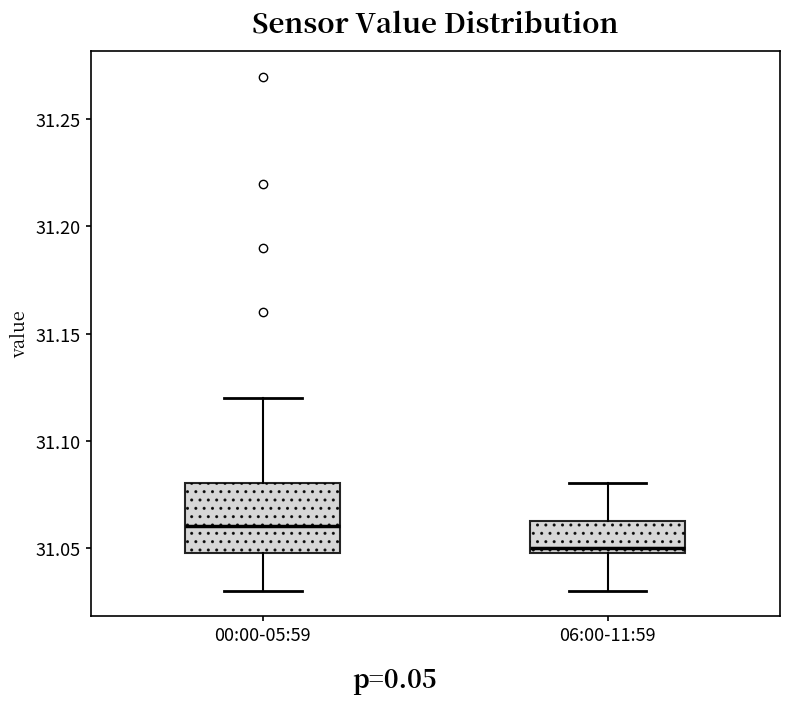

Comparing the boxes themselves (not the whiskers), which one is the tallest?

00:00-05:59